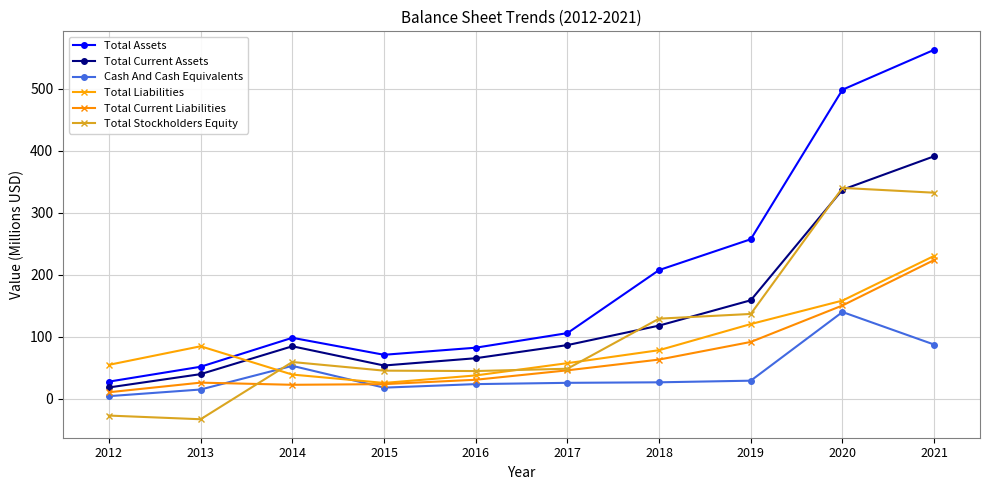

True or false: Total Liabilities has more than 1 points higher than both neighbors.

False